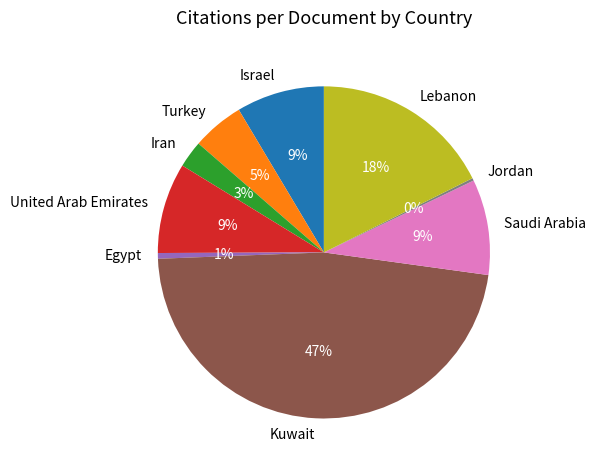

To the nearest percent, what is the difference between the United Arab Emirates and Iran slice percentages?

6%